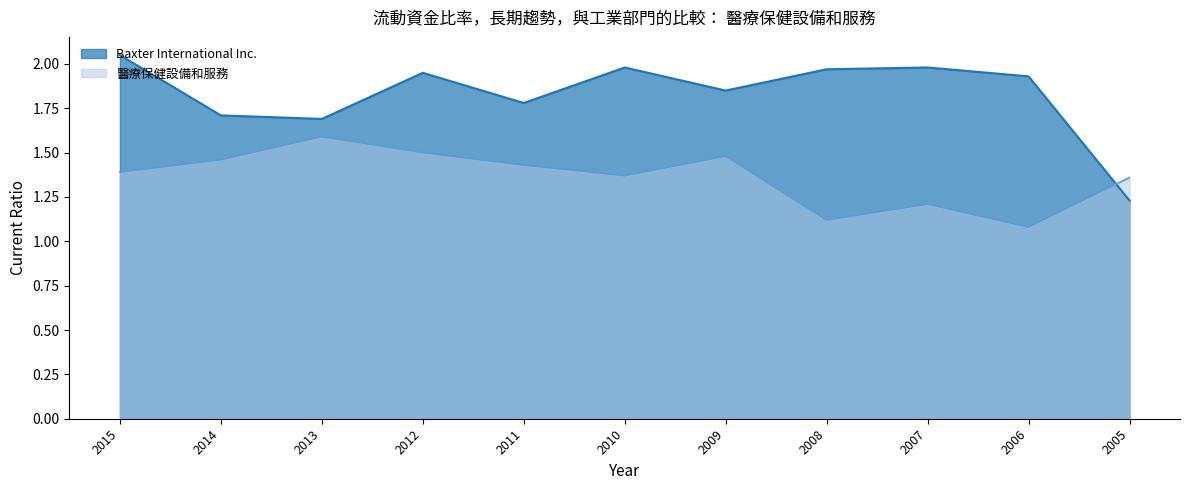

The 醫療保健設備和服務 series shows 0.3 at 2008. True or false?

False